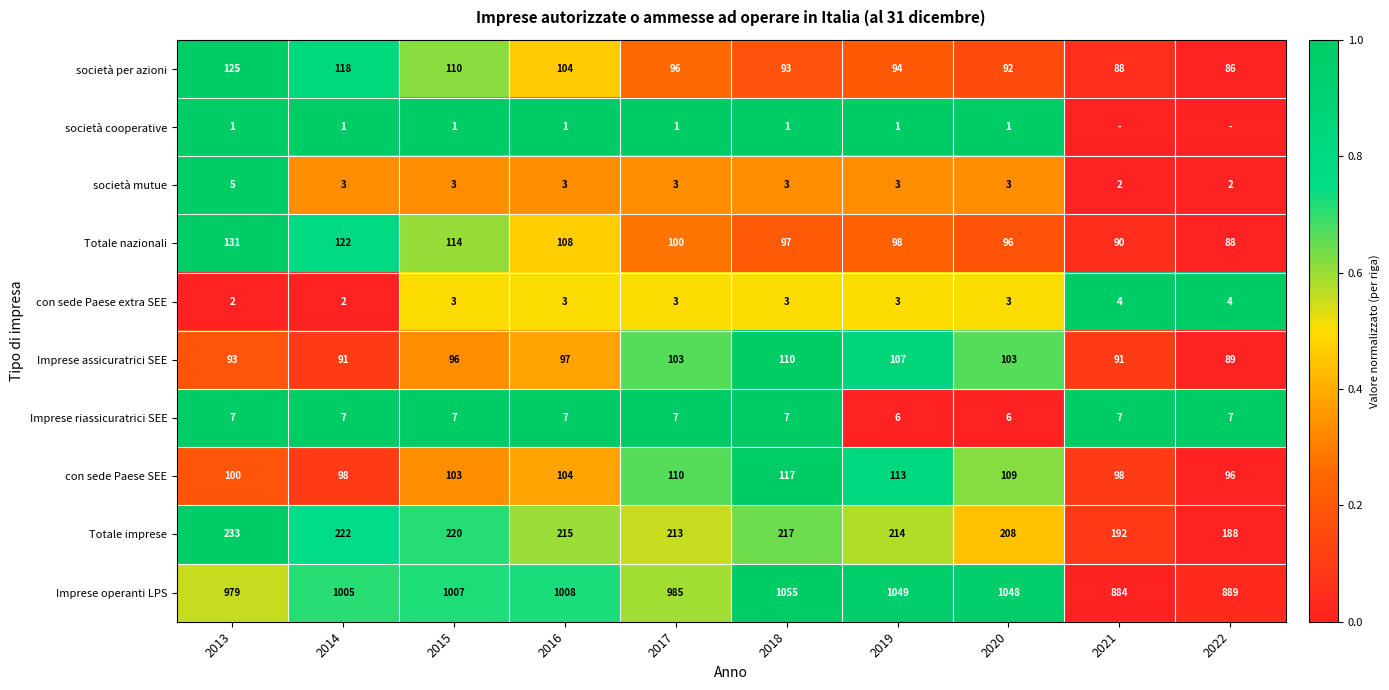

What is the difference between the highest and lowest values at 2016?

1007